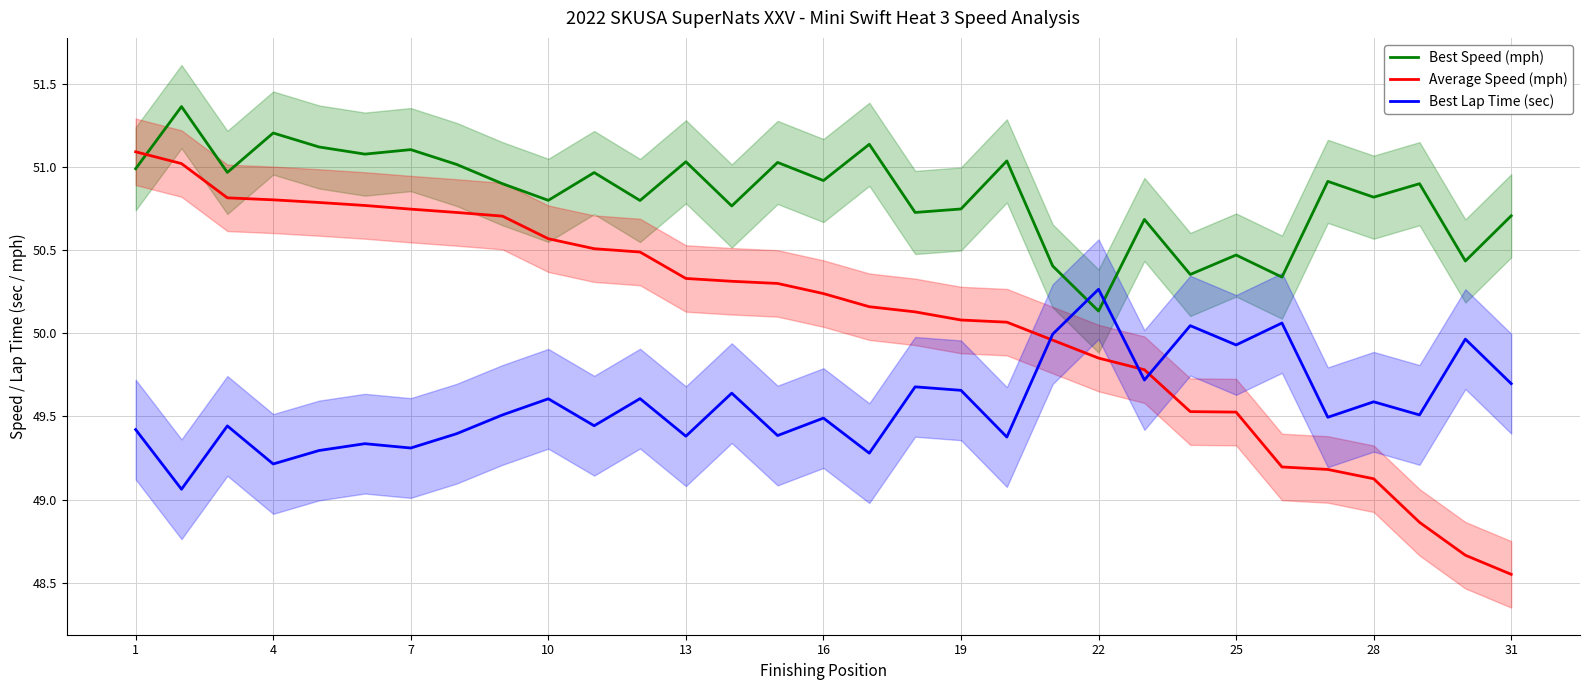

The Average Speed (mph) series shows 71.8 at 28. True or false?

False